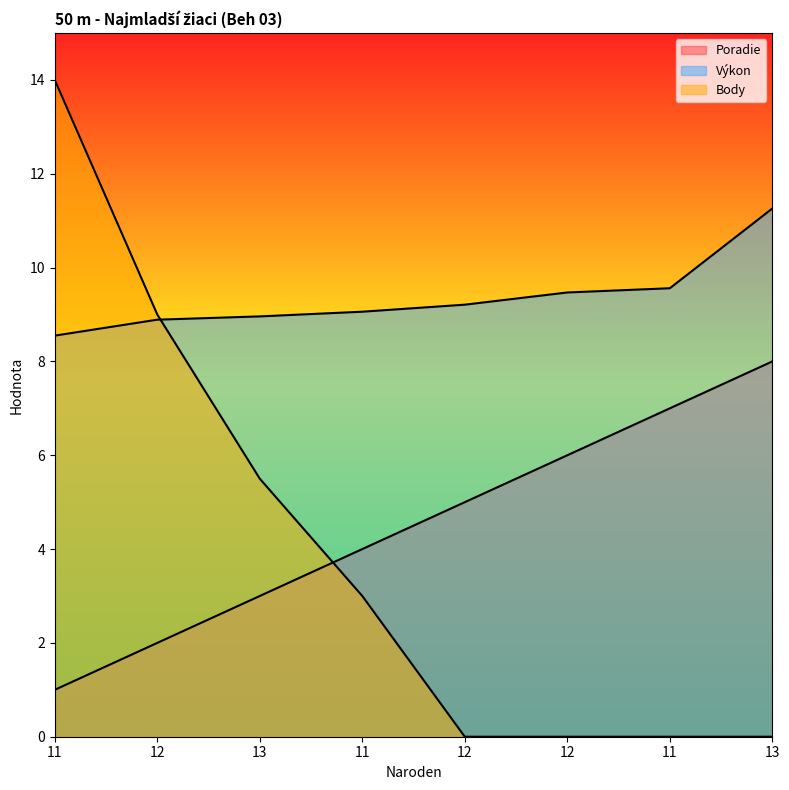

What is the sum of all Body values?

31.5